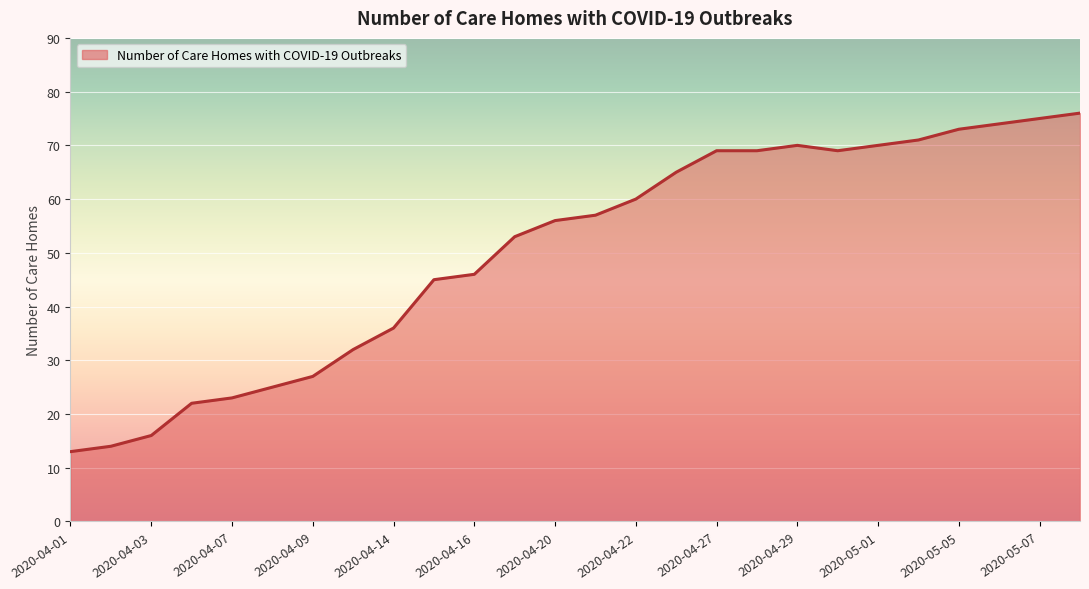

What is the greatest value displayed?

76